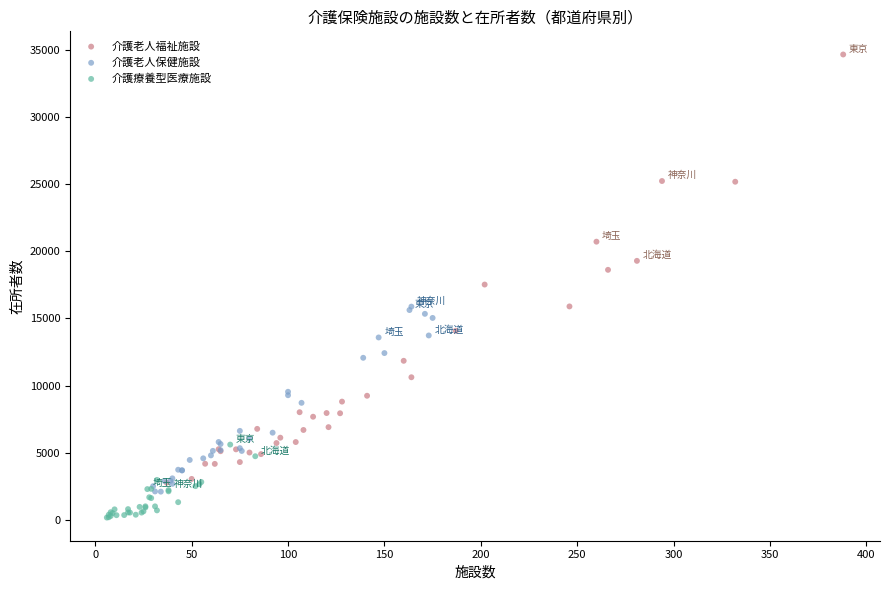

Which series contains the highest Y value?

介護老人福祉施設